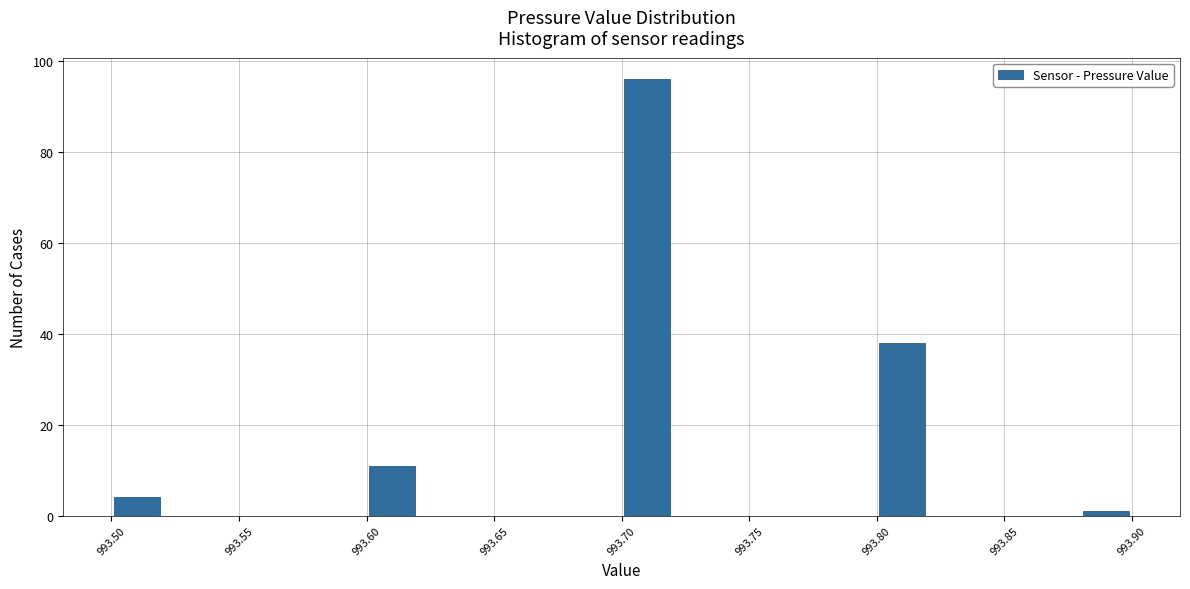

Reading left to right, transcribe this chart: for each bar, give the range it covers on the x-axis and its height. The values are not printed on the chart, so give them approximately, as read against the axis.

993.50 to 993.52: 4
993.52 to 993.54: 0
993.54 to 993.56: 0
993.56 to 993.58: 0
993.58 to 993.60: 0
993.60 to 993.62: 12
993.62 to 993.64: 0
993.64 to 993.66: 0
993.66 to 993.68: 0
993.68 to 993.70: 0
993.70 to 993.72: 96
993.72 to 993.74: 0
993.74 to 993.76: 0
993.76 to 993.78: 0
993.78 to 993.80: 0
993.80 to 993.82: 38
993.82 to 993.84: 0
993.84 to 993.86: 0
993.86 to 993.88: 0
993.88 to 993.90: under 2